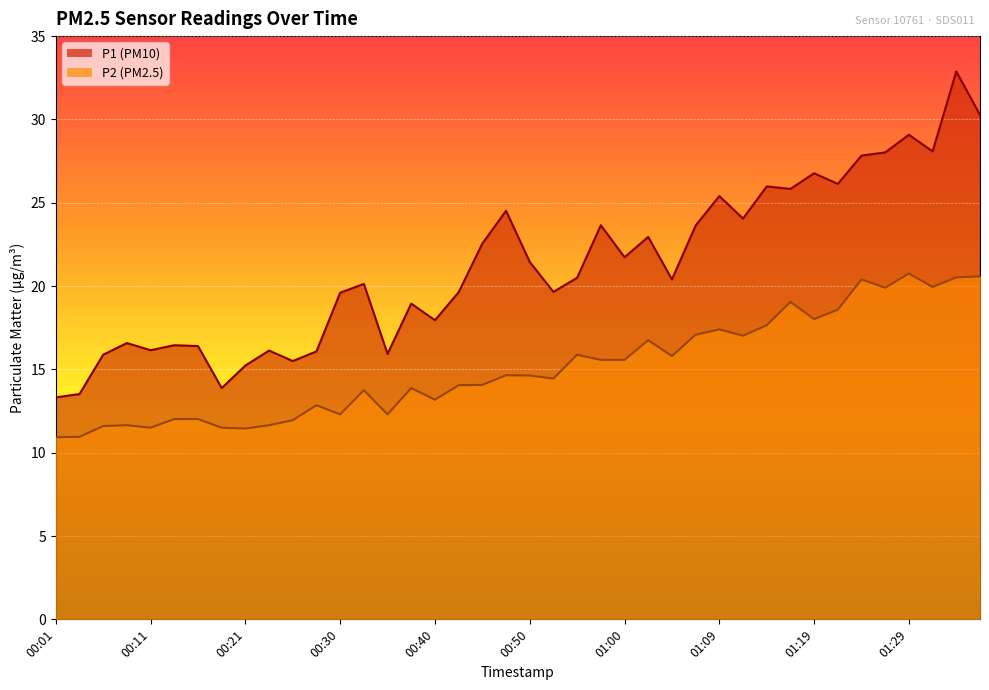

What is the value of the P2 point at the 39th from the left?

20.5